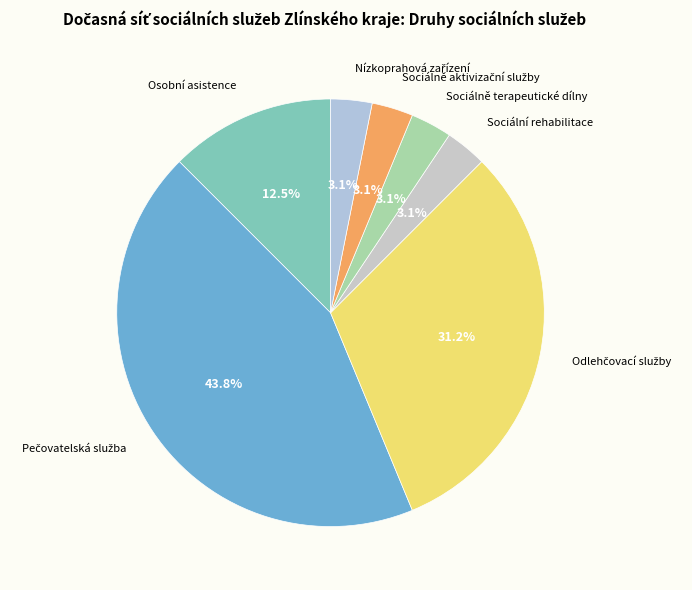

What is the ratio of the value at Sociálně terapeutické dílny to the value at Sociální rehabilitace?

1.0